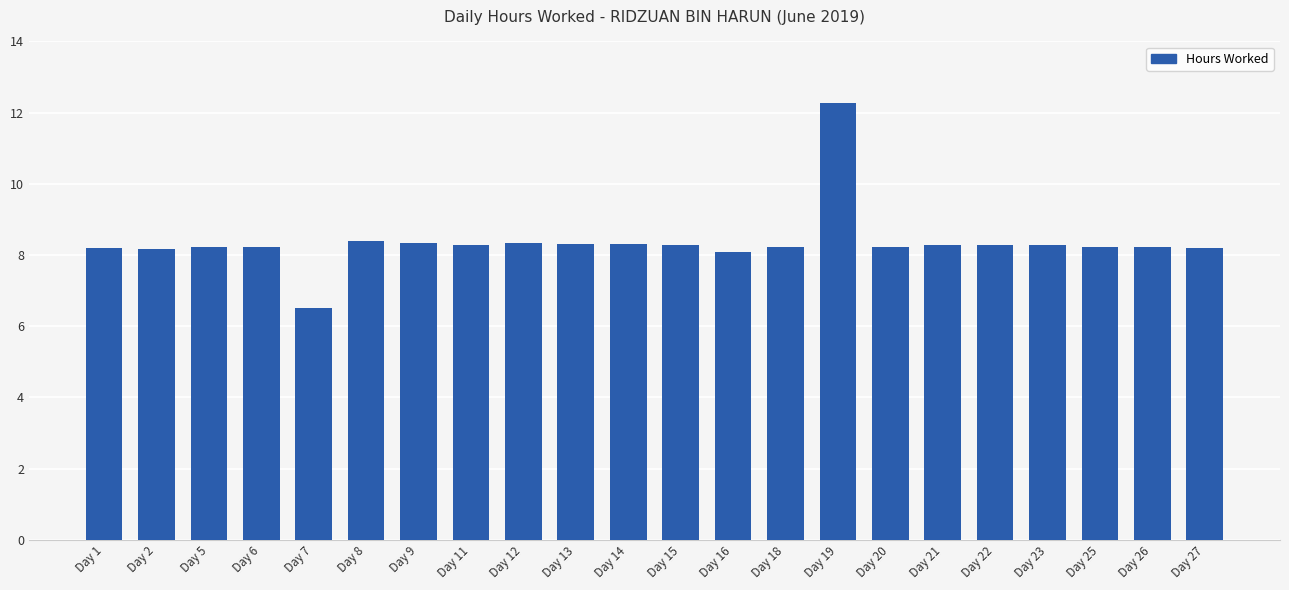

What is the smallest value displayed?

6.5